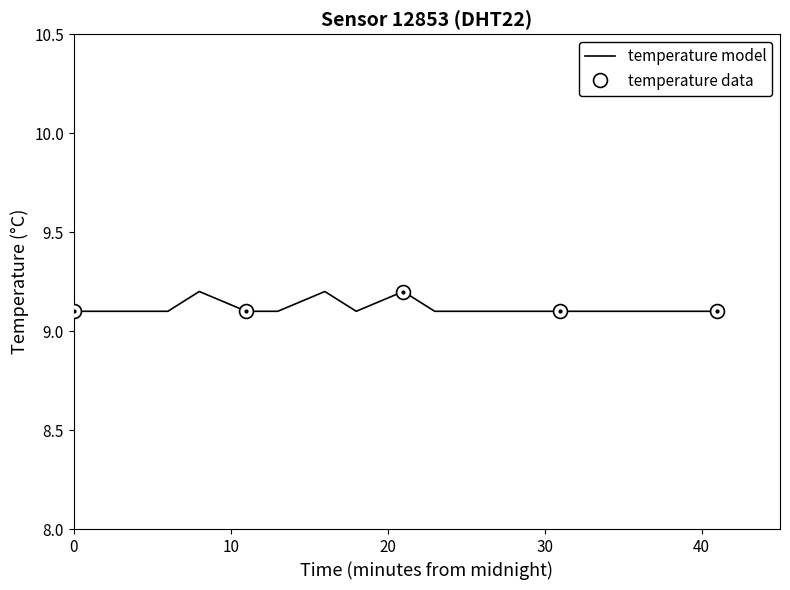

True or false: the data shows 9.1 at 00:03.

True